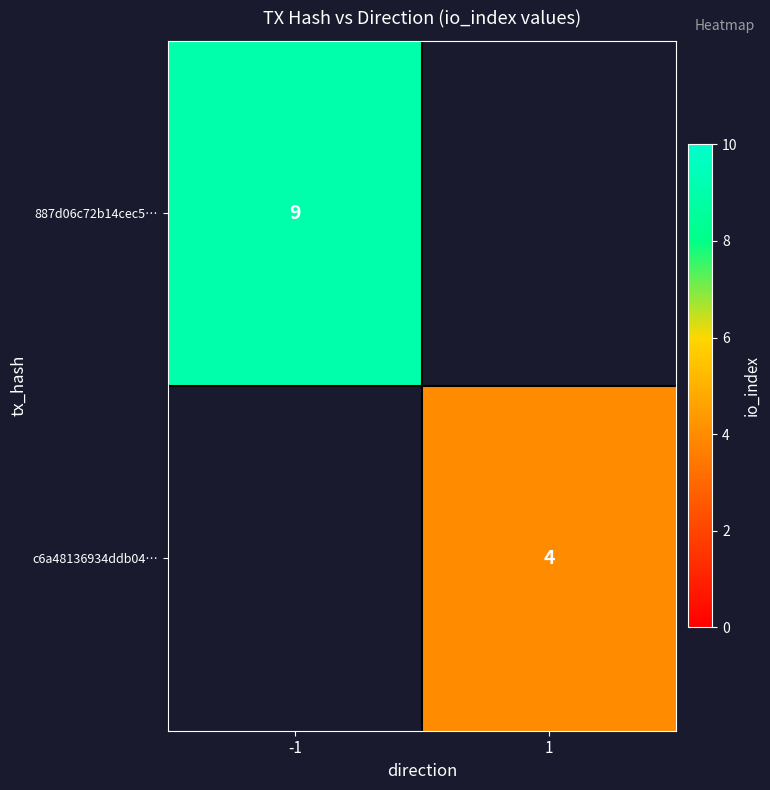

How many data points does each series have?

2